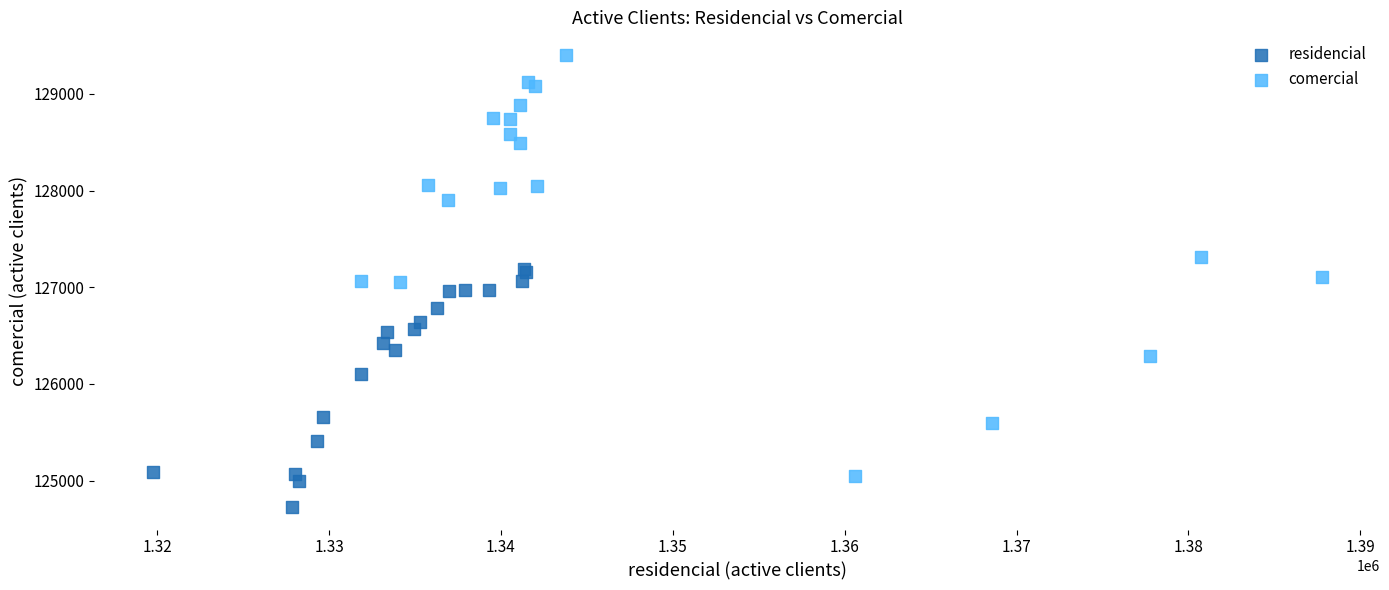

Which series has the largest Y range (max minus min)?

comercial